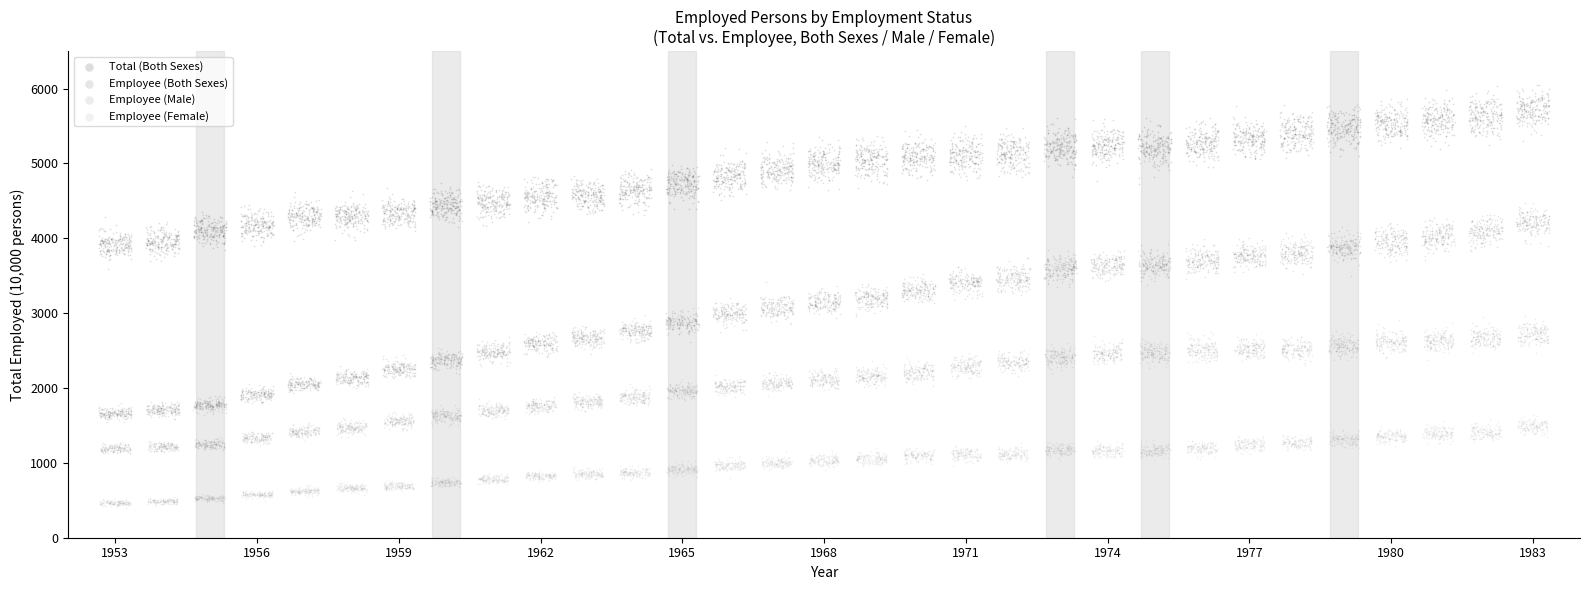

Which series has the widest spread of Y values?

Employee (Both Sexes)